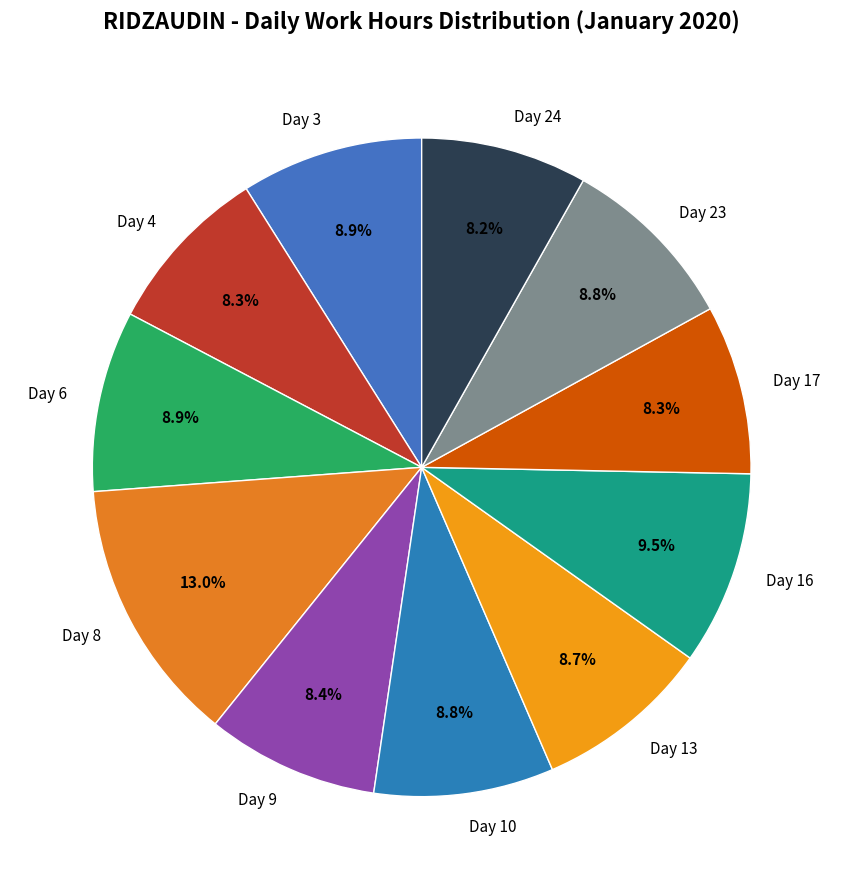

Which category has the biggest portion of the pie?

Day 8